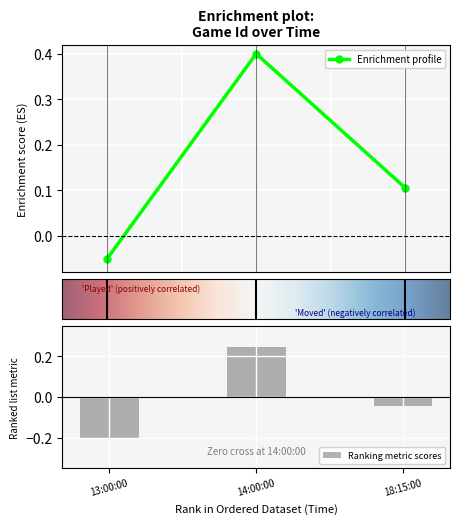

Reading left to right, transcribe all the data shown in this chart.

-0.1	0.4	0.1